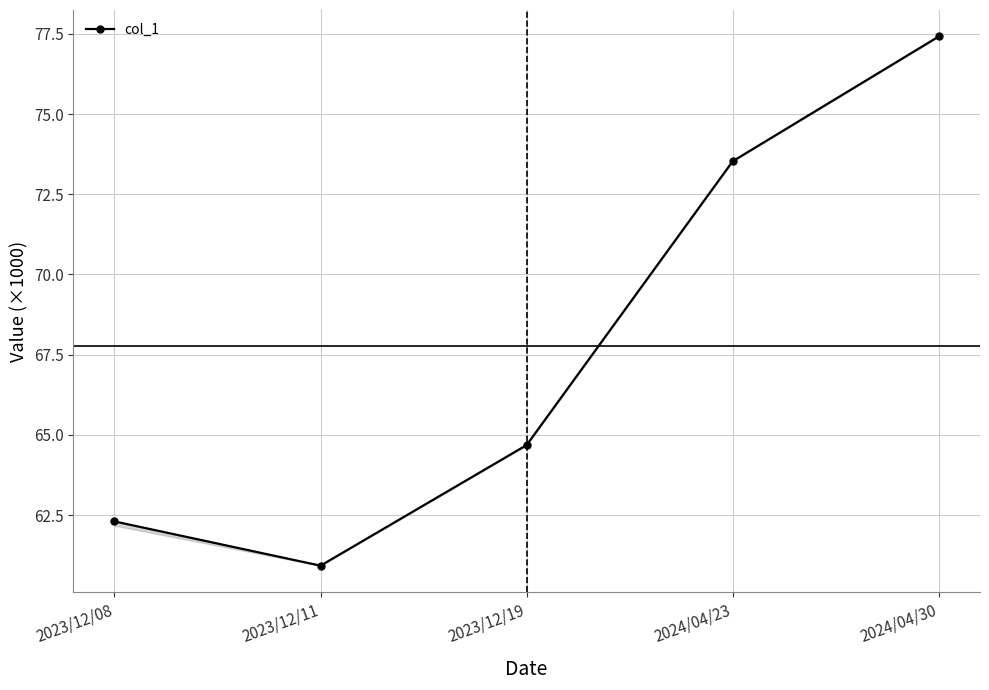

List the labels in order of value, largest first.

2024/04/30, 2024/04/23, 2023/12/19, 2023/12/08, 2023/12/11